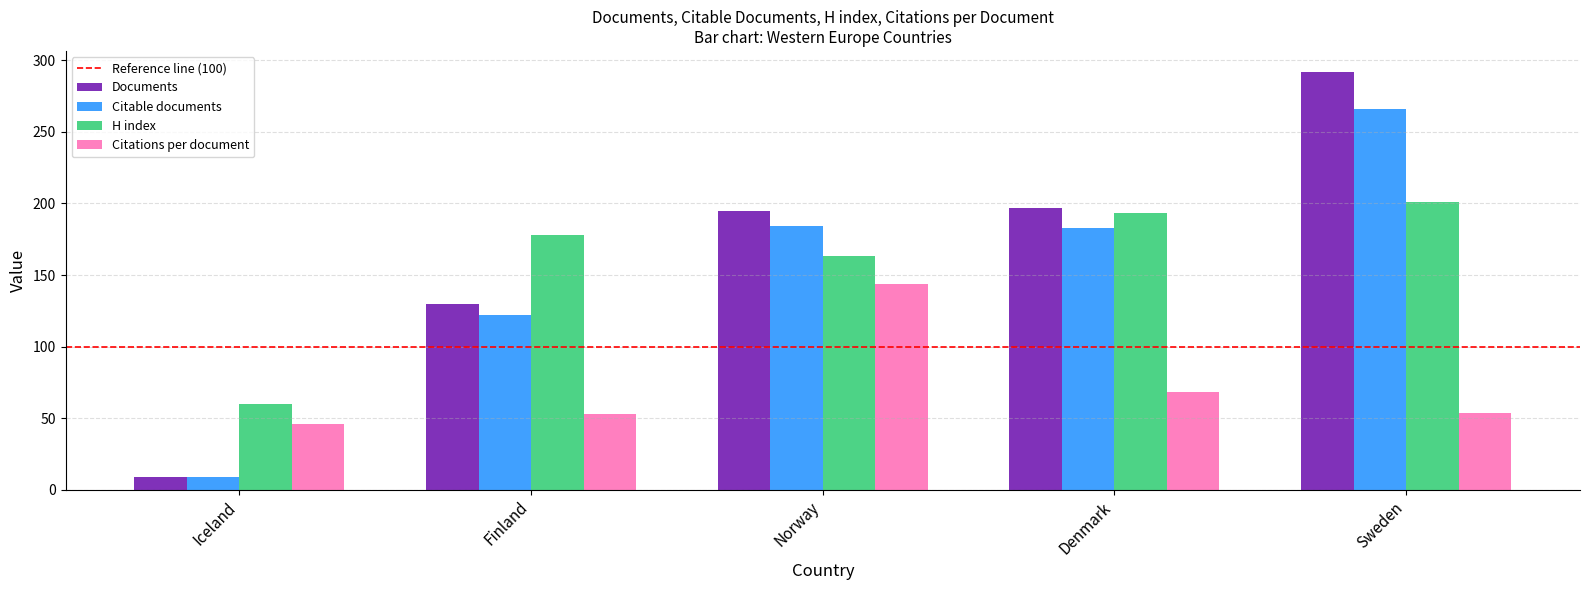

Is the value of Citable documents at Sweden greater than the value of Documents at Finland?

Yes